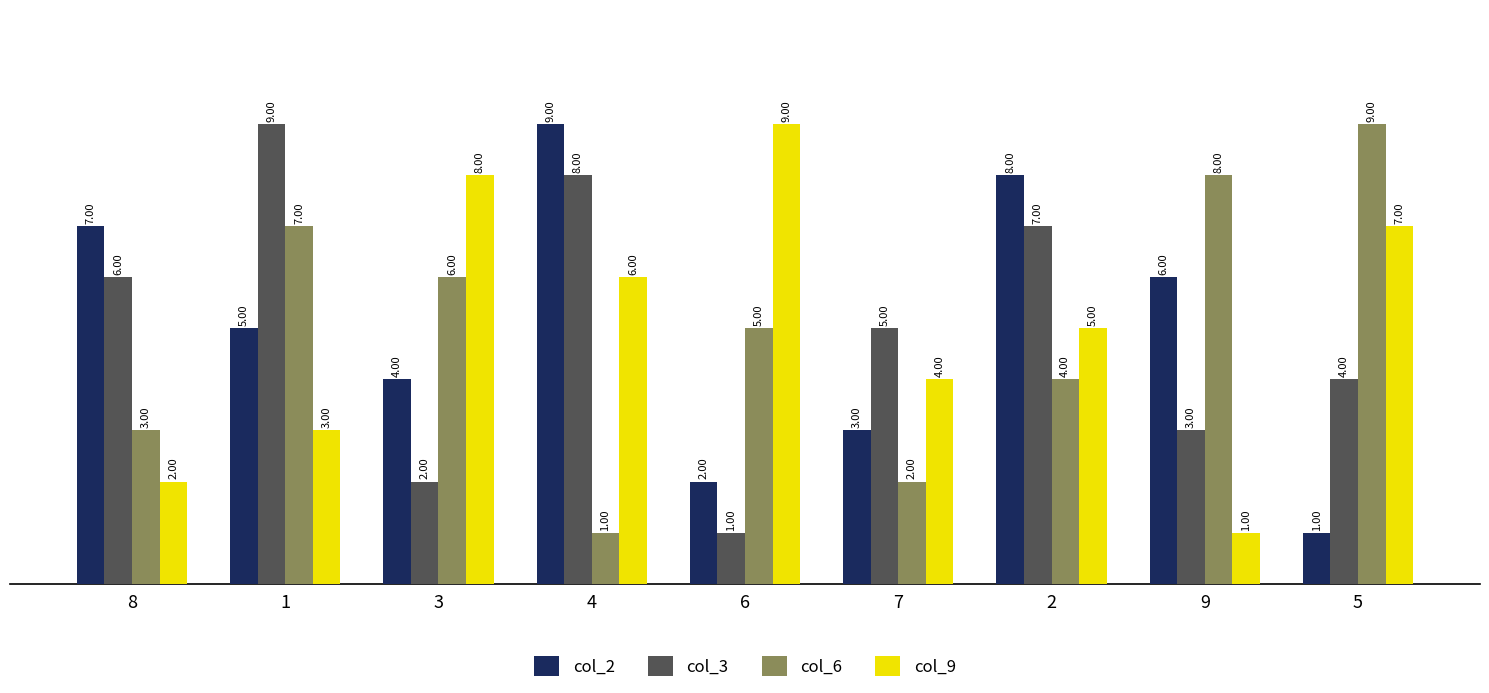

What position from the right is 1?

8